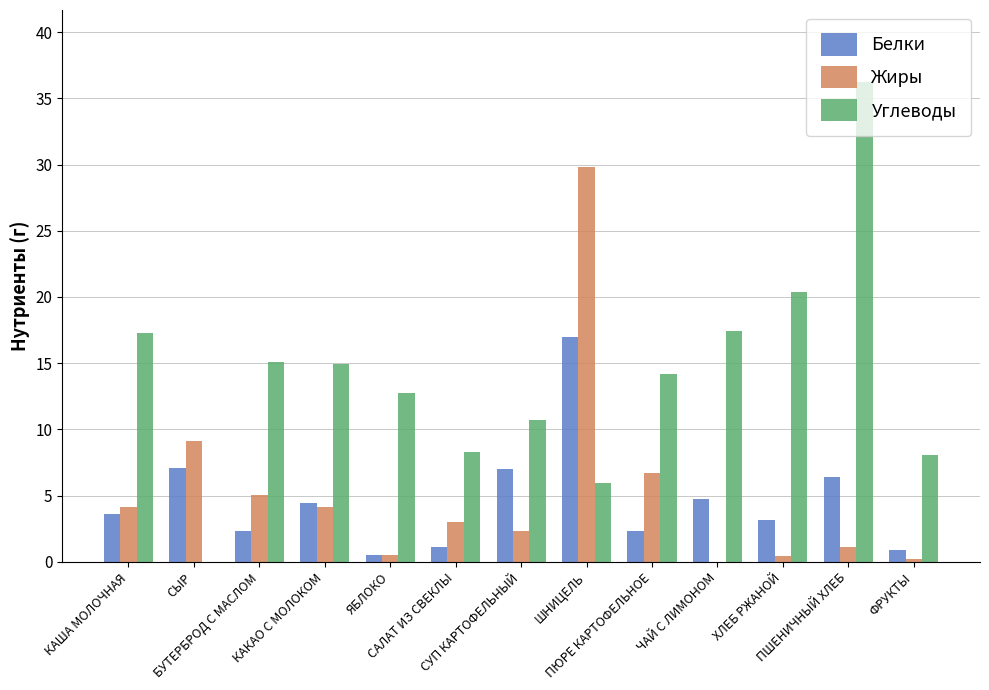

Are the bars grouped side by side (vs. stacked)?

Yes